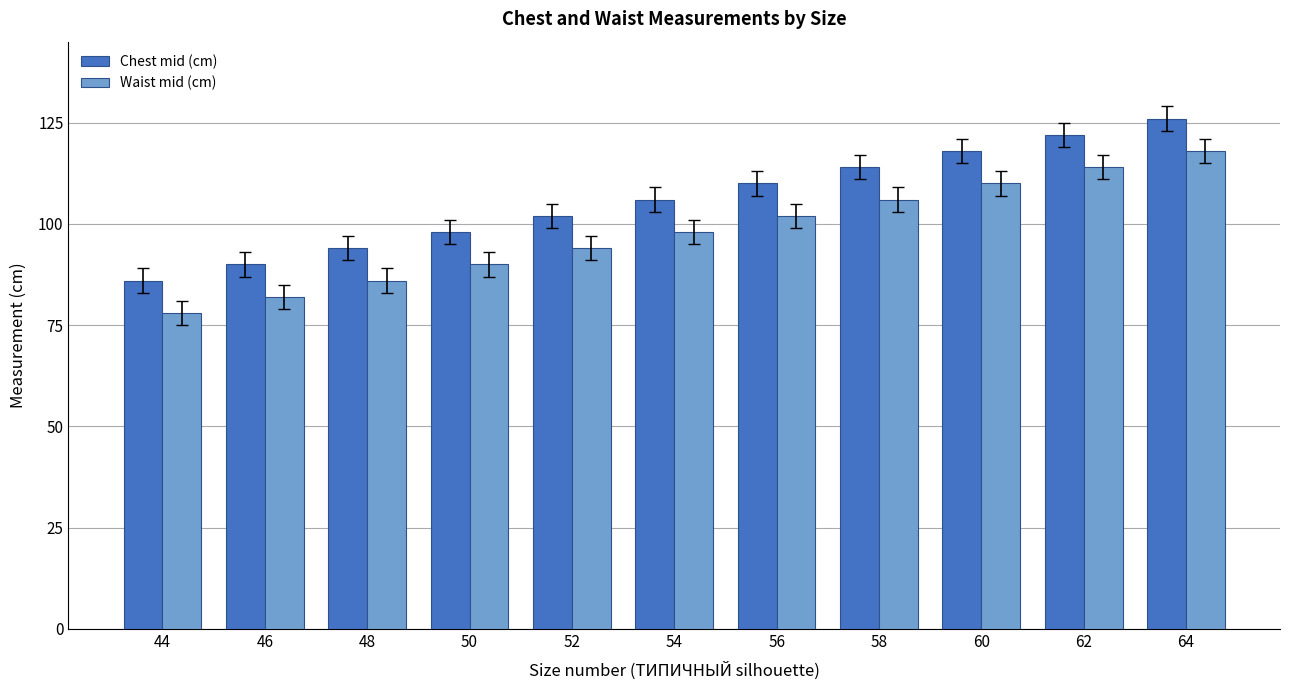

What is the approximate value of Waist mid (cm) at 60, to the nearest 5?

110